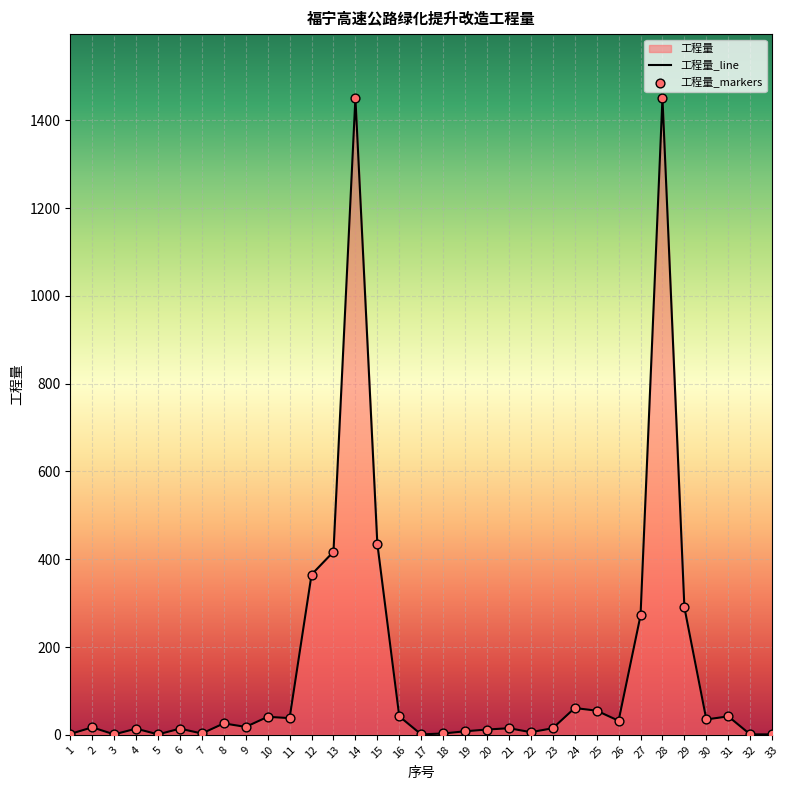

At how many categories does at least one series exceed 1375?

2